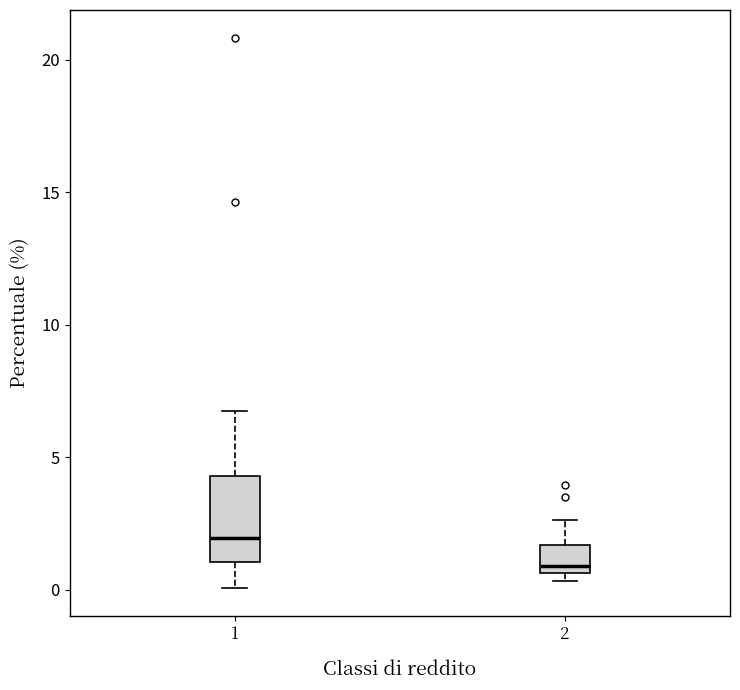

Reading left to right, transcribe this box plot: for each box, give where its median line is, the range the box spans, and where its two whiskers end, as read against the y-axis. The values are not printed on the chart, so give them approximately, as read against the axis.

1: median 2.0, box 1.0 to 4.5, whiskers 0.0 to 6.5
2: median 1.0, box 0.5 to 1.5, whiskers 0.5 (just below the box's lower edge) to 2.5